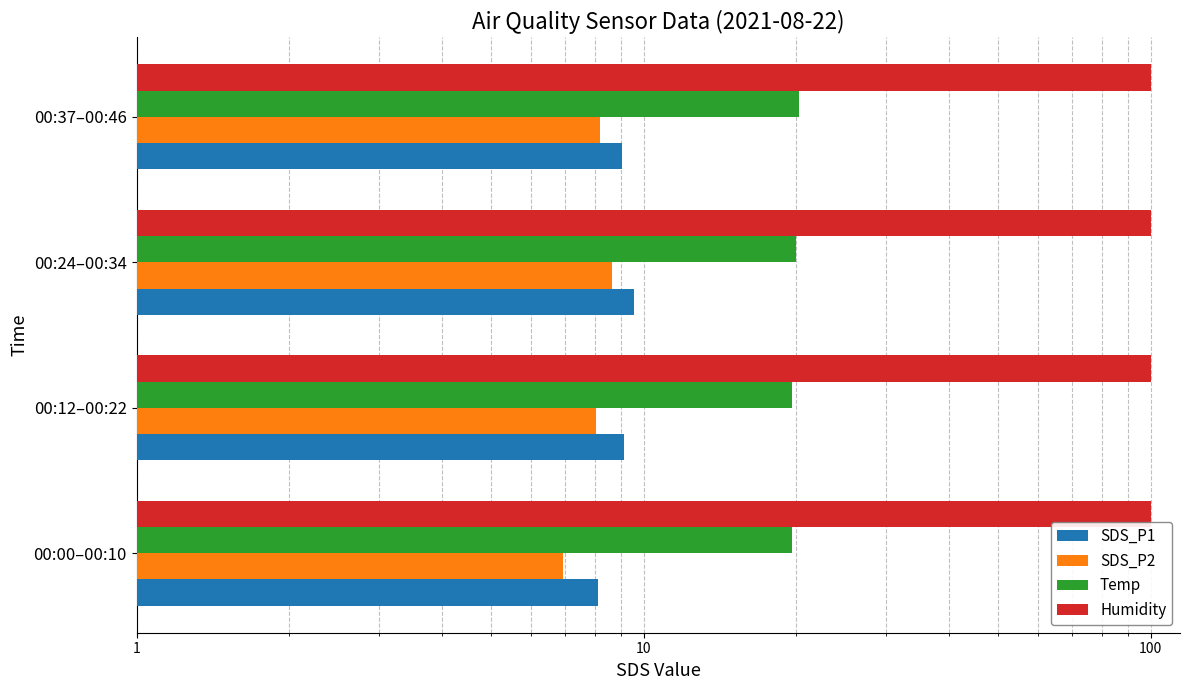

What is the value of the Humidity bar at the 2nd from the left?

0.2